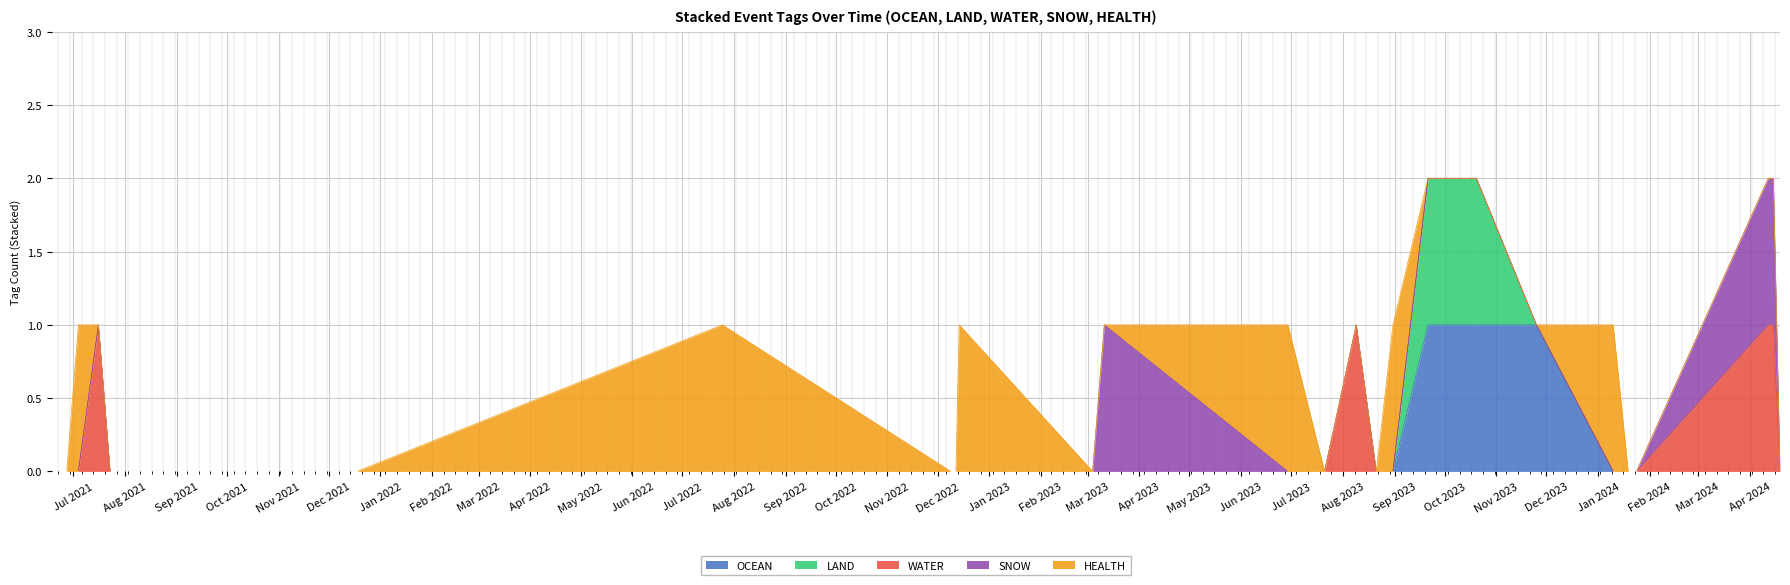

What position from the right is 2023-03-04?

16